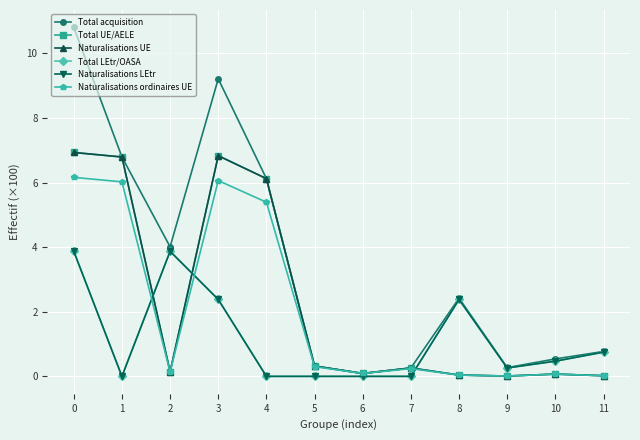

Does the chart have visible grid lines?

Yes